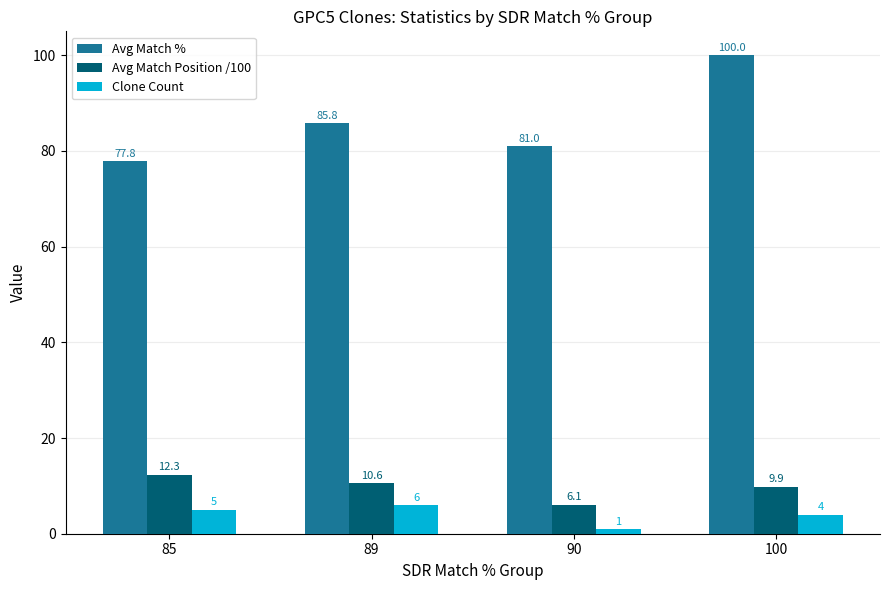

What value does the Clone Count series have at 100?

4.0